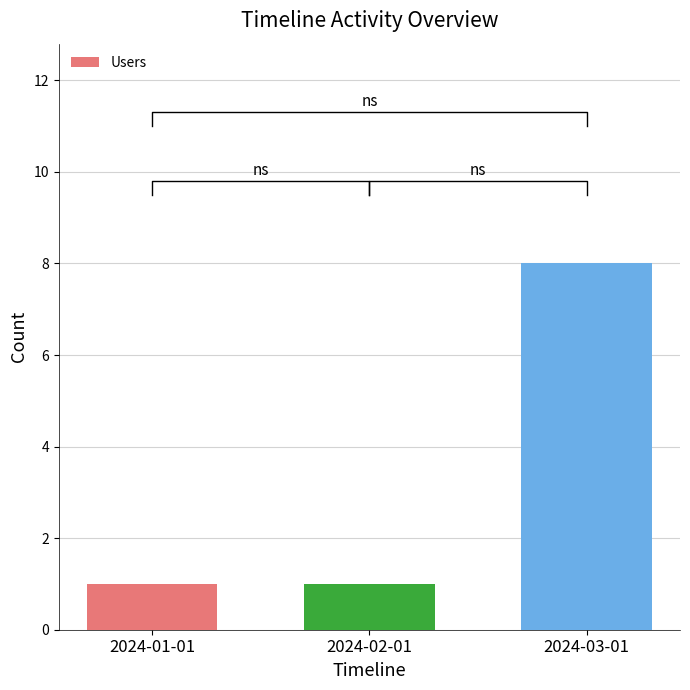

True or false: the data shows 1 at 2024-01-01.

True